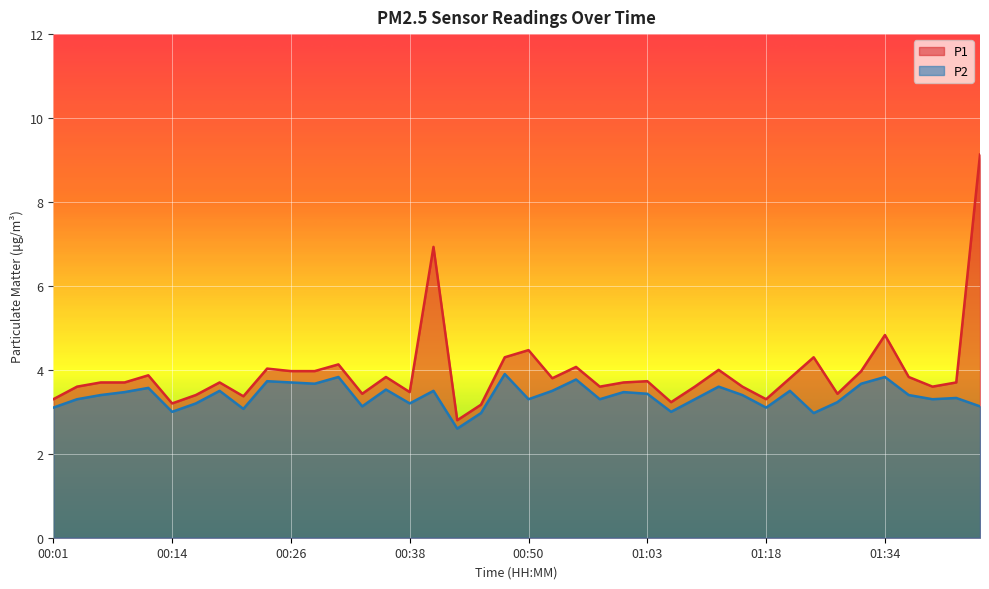

True or false: P2 has a value of 4.5 at 00:45.

False